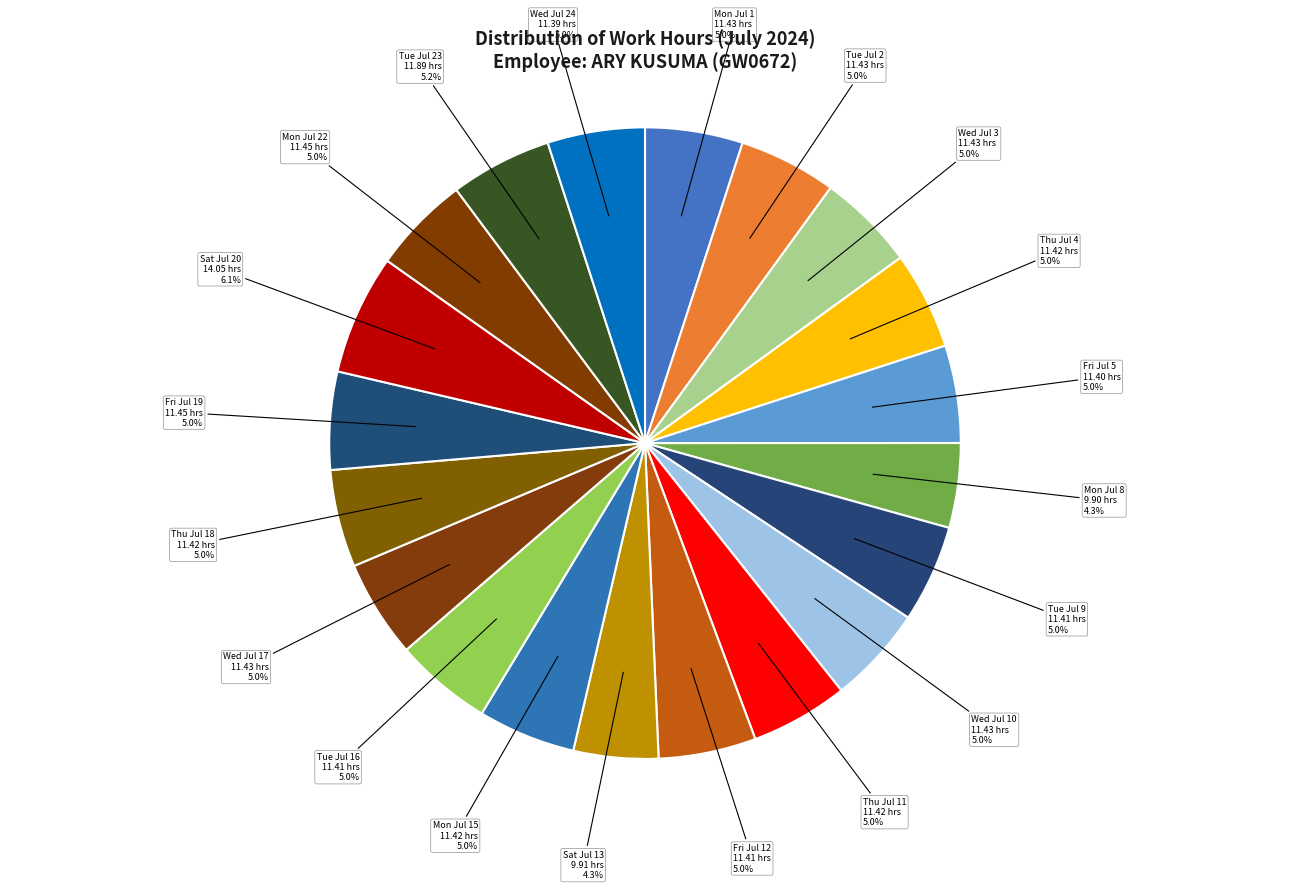

Rank the categories by value from lowest to highest.

Mon Jul 8, Sat Jul 13, Wed Jul 24, Fri Jul 5, Tue Jul 9, Fri Jul 12, Tue Jul 16, Thu Jul 4, Thu Jul 11, Mon Jul 15, Thu Jul 18, Mon Jul 1, Tue Jul 2, Wed Jul 3, Wed Jul 10, Wed Jul 17, Fri Jul 19, Mon Jul 22, Tue Jul 23, Sat Jul 20